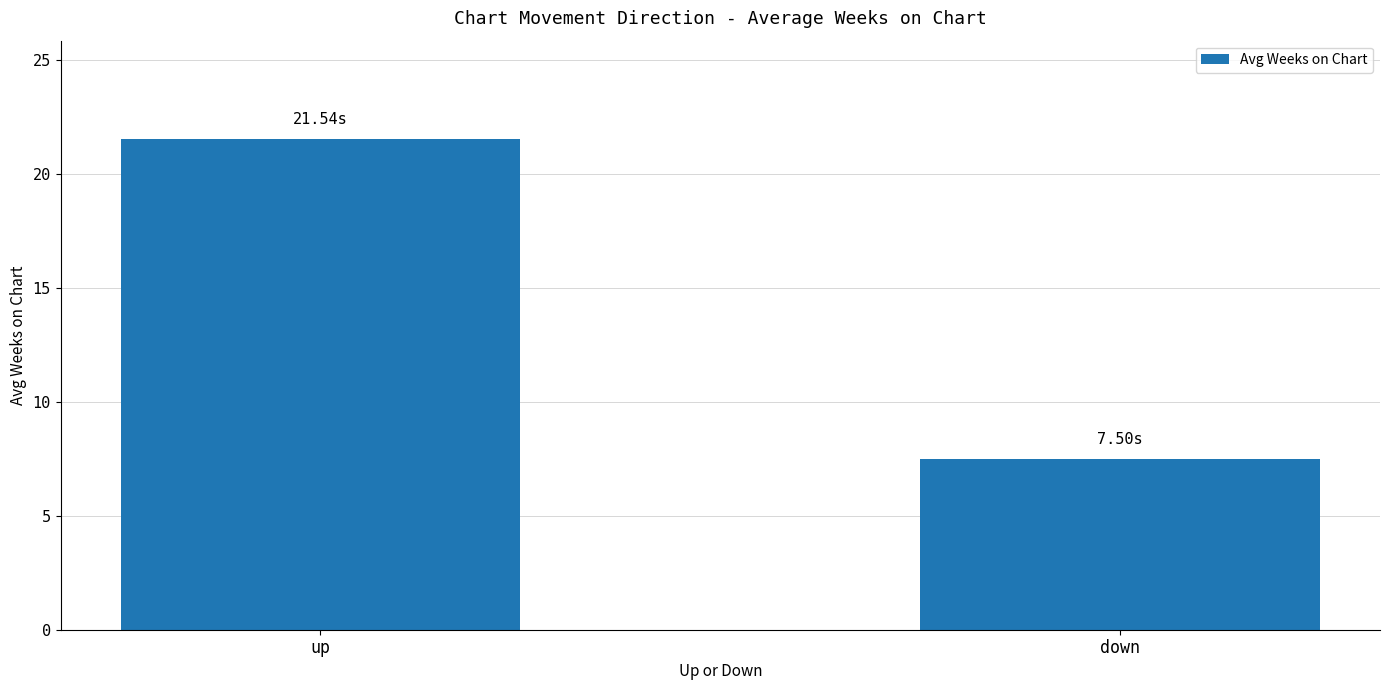

Read the value at down.

7.5